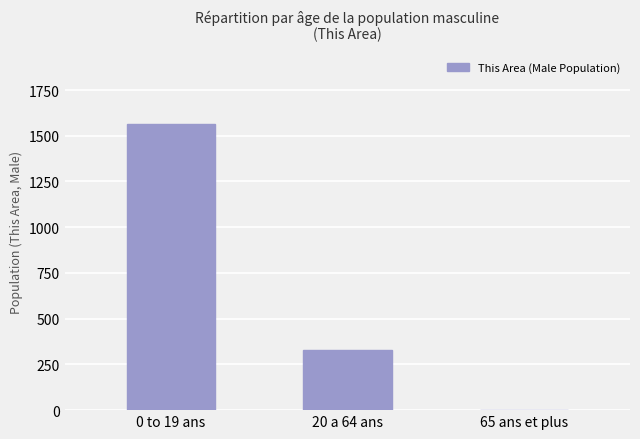

Reading left to right, transcribe all the data shown in this chart.

1565	331	1